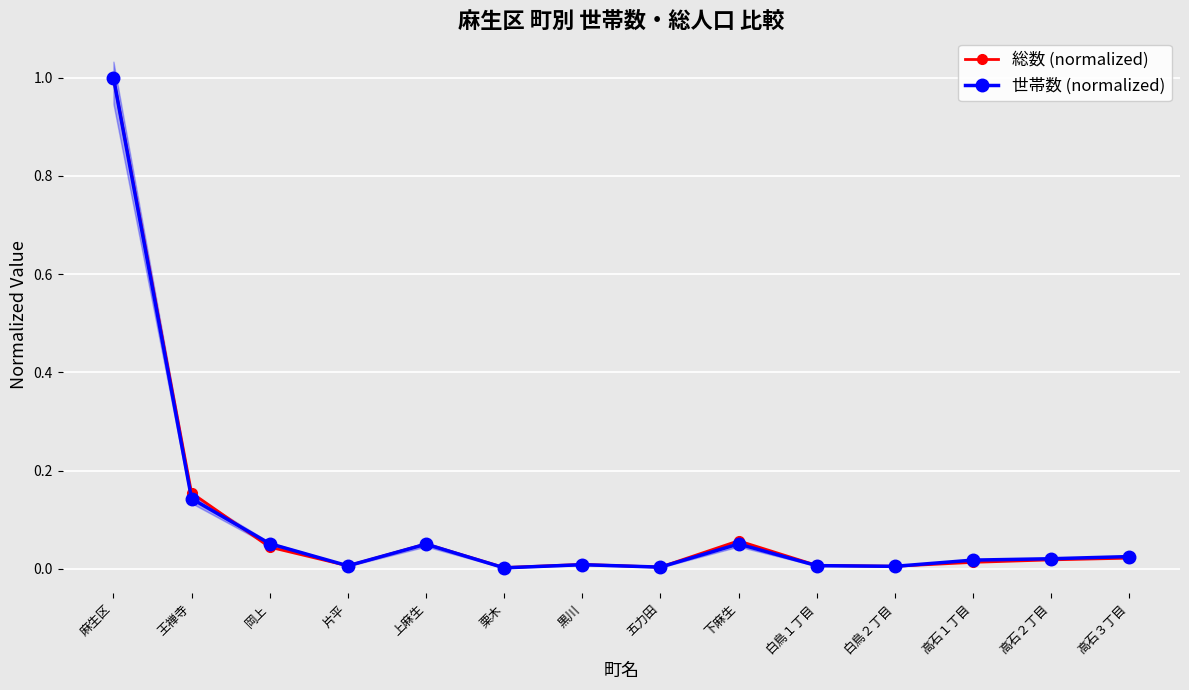

Which category has the lowest value in the 世帯数 (normalized) series?

栗木